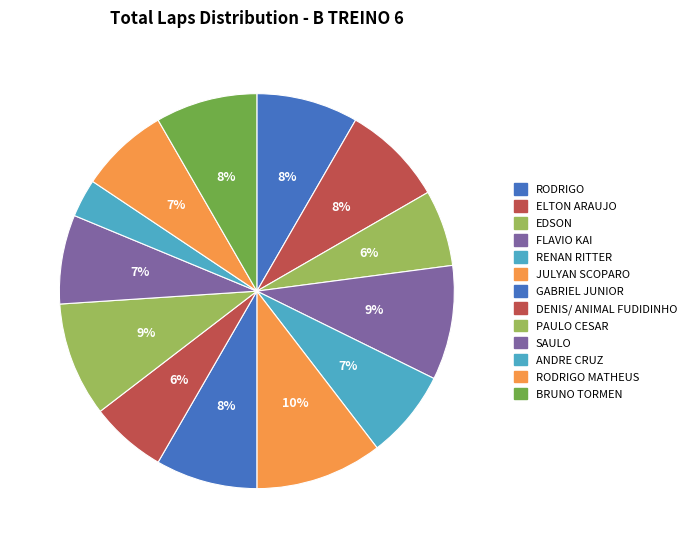

Rank the categories by value from lowest to highest.

ANDRE CRUZ, EDSON, DENIS/ ANIMAL FUDIDINHO, RENAN RITTER, SAULO, RODRIGO MATHEUS, RODRIGO, ELTON ARAUJO, GABRIEL JUNIOR, BRUNO TORMEN, FLAVIO KAI, PAULO CESAR, JULYAN SCOPARO